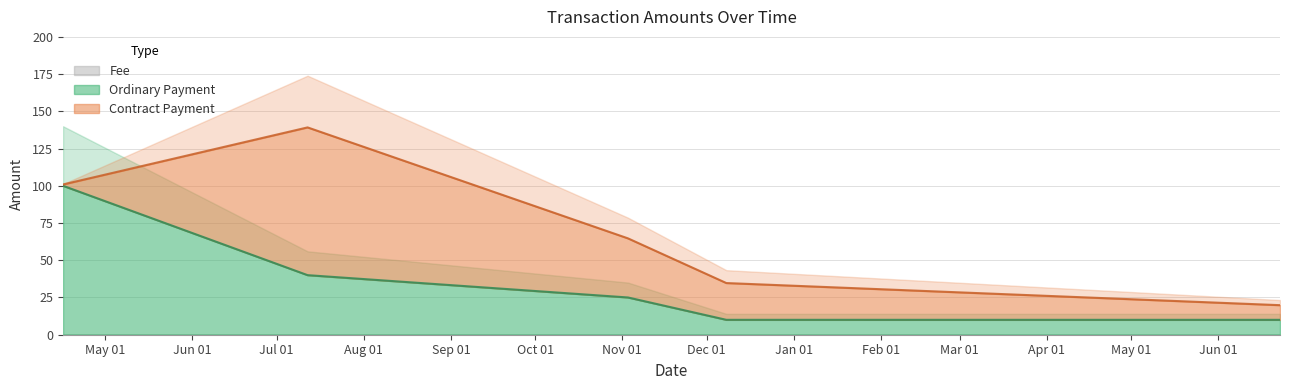

True or false: Ordinary Payment and Fee intersect in this chart.

False